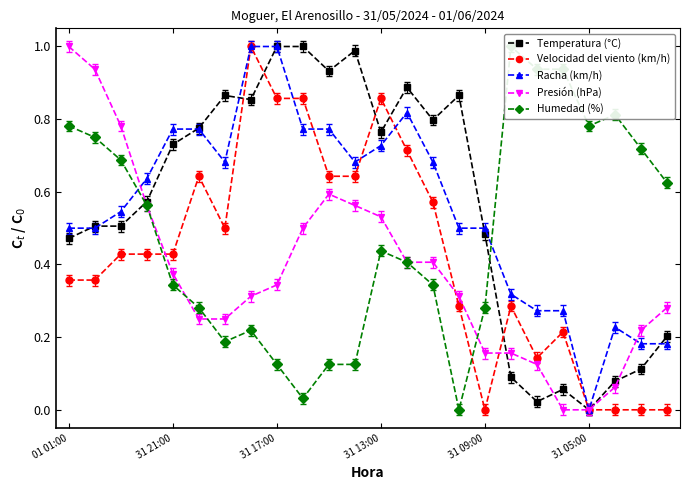

At which category is the sum across all series the highest?

7